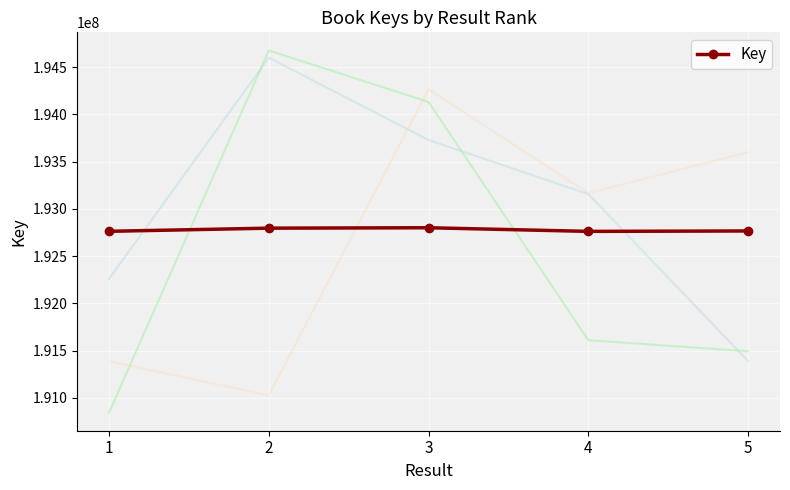

Rank the categories by value from highest to lowest.

3, 2, 5, 1, 4